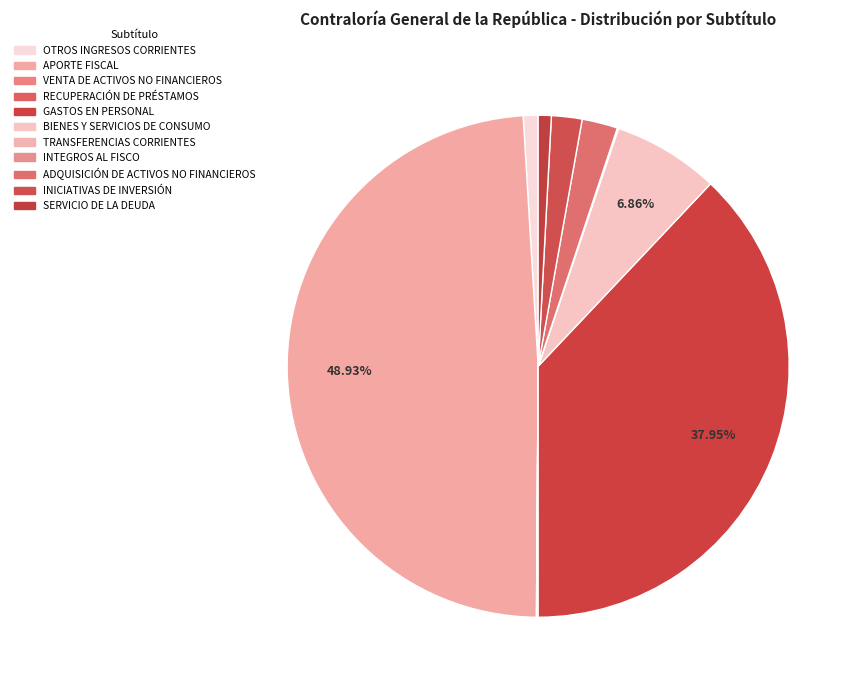

Approximately how many times larger is the value at OTROS INGRESOS CORRIENTES compared to BIENES Y SERVICIOS DE CONSUMO?

0.1